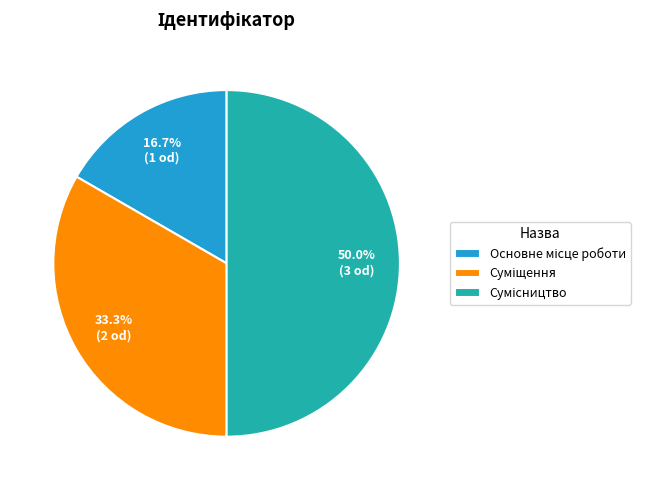

True or false: Сумісництво accounts for 50% of the total.

True